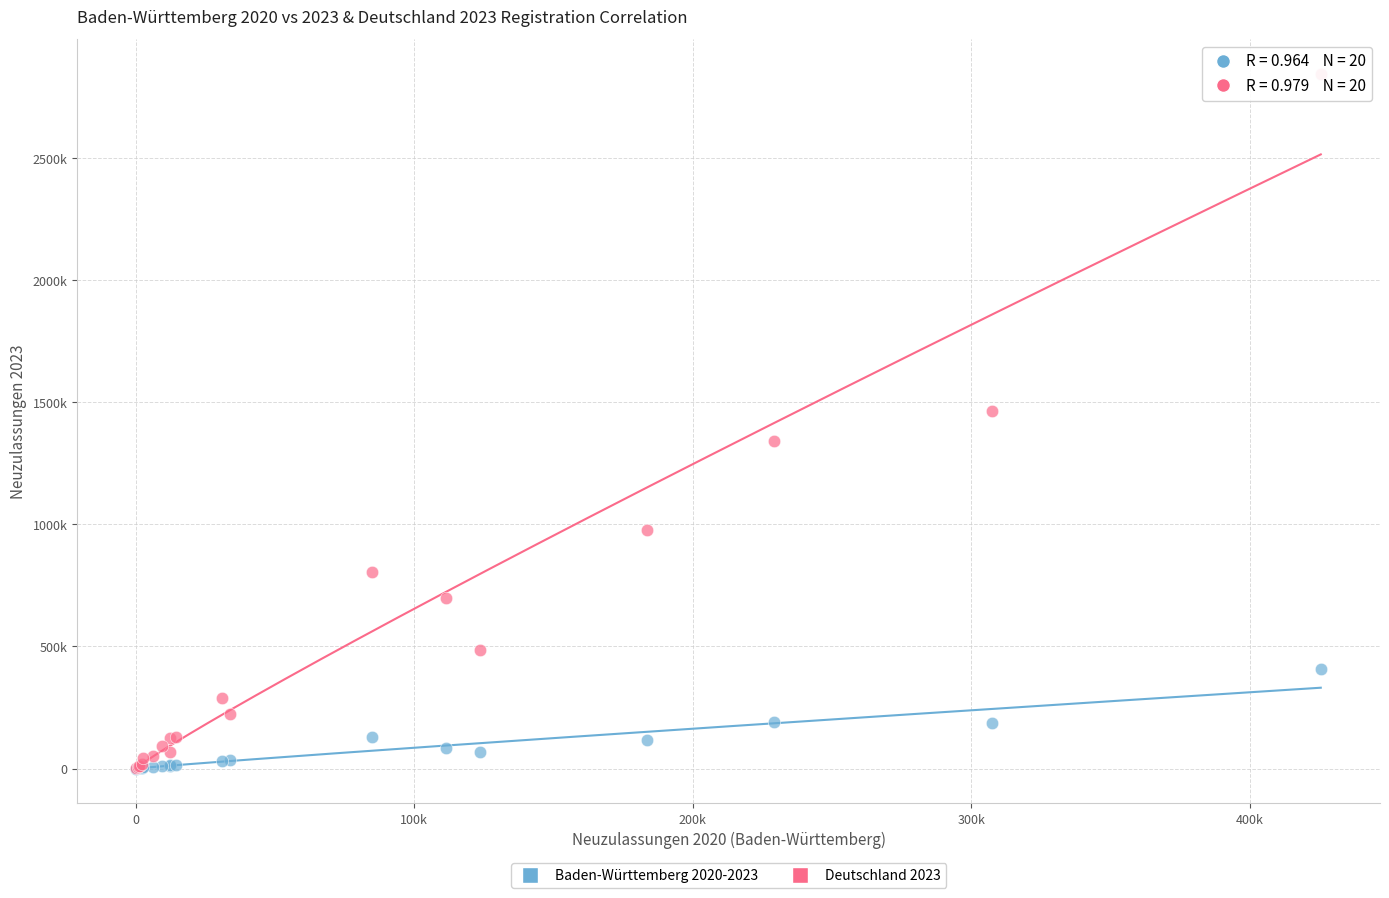

What are all the series names shown in the legend?

Baden-Württemberg 2020-2023, Deutschland 2023